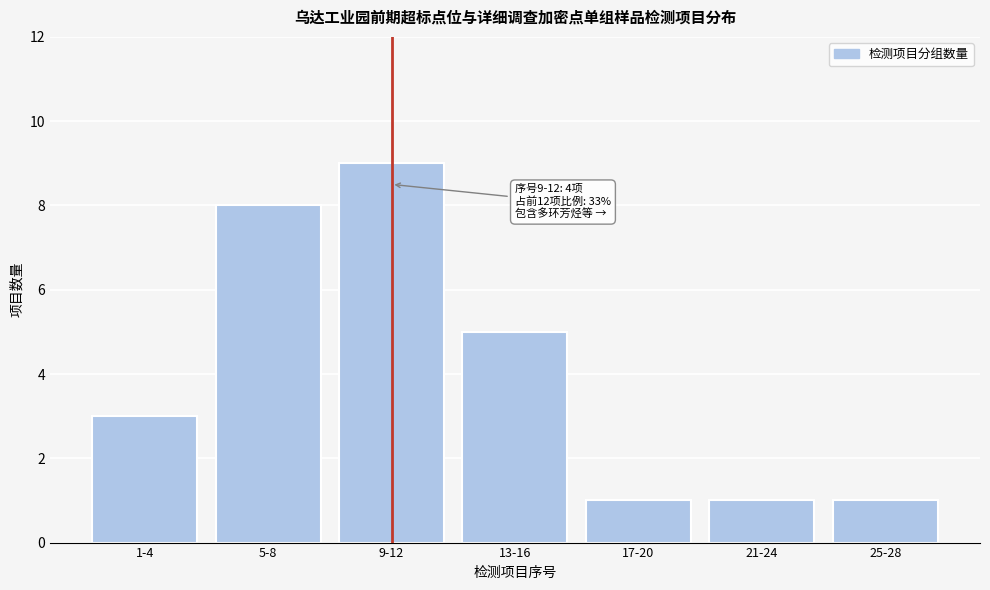

Reading right to left, transcribe all the data shown in this chart.

1	1	1	5	9	8	3